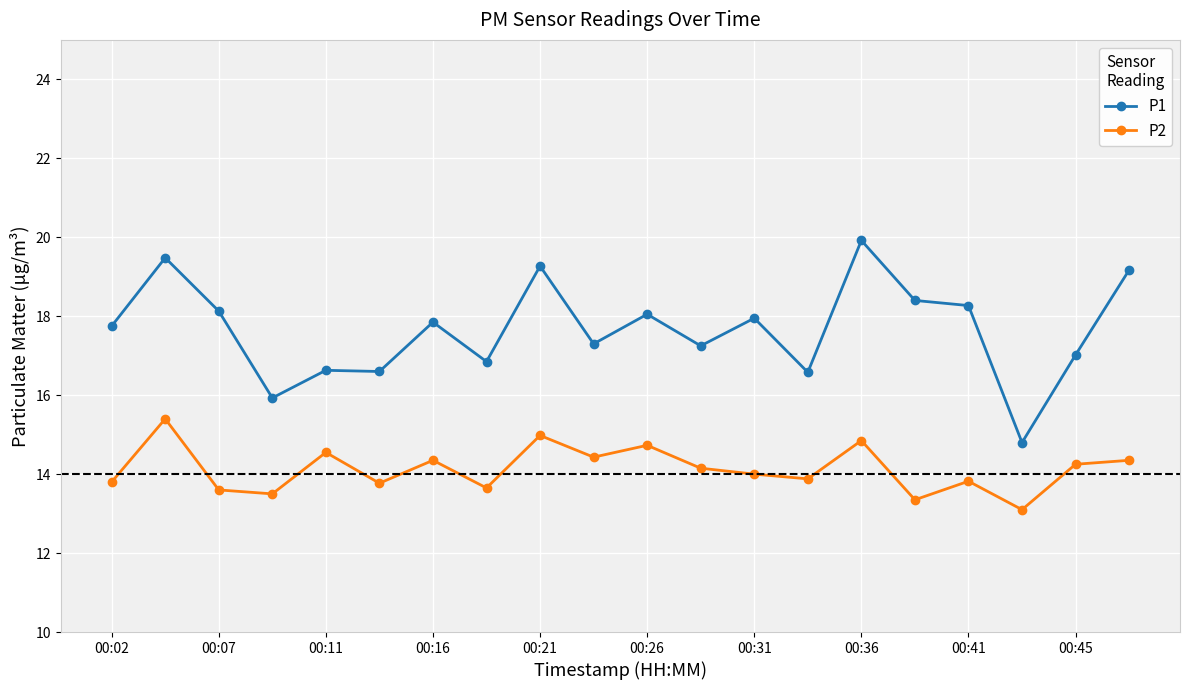

What is the value of the P2 point at the 17th from the left?

13.8